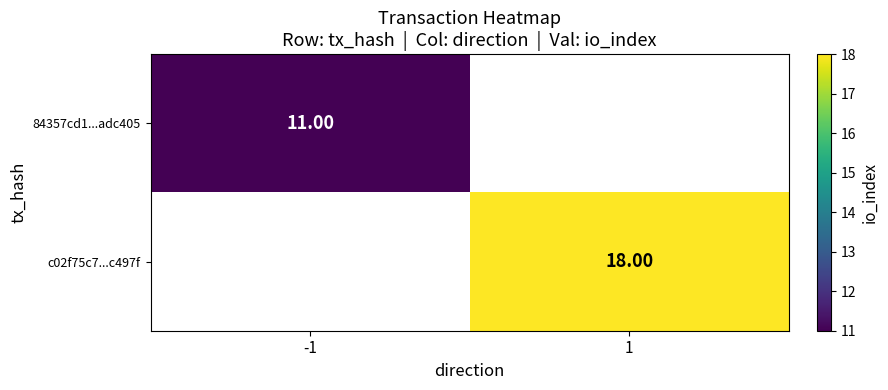

List the series in order of their overall mean, lowest first.

84357cd1...adc405, c02f75c7...c497f